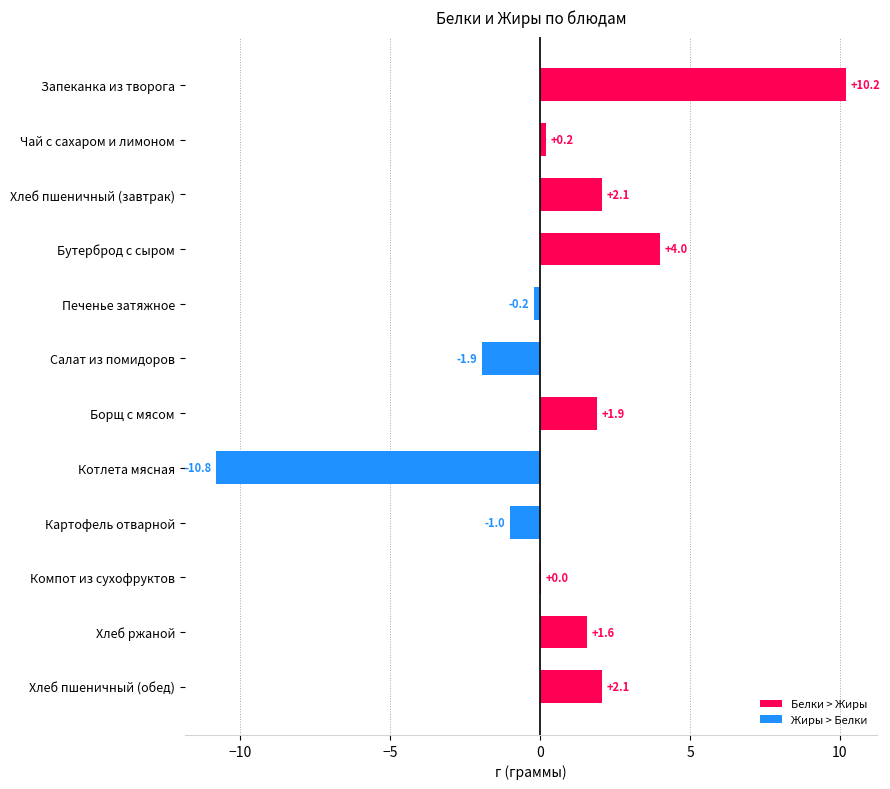

At which category does the chart reach its peak across all series?

Запеканка из творога